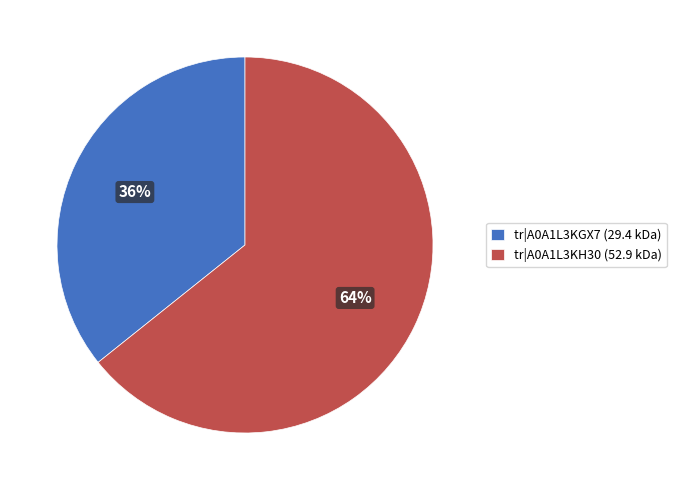

What percentage is the tr|A0A1L3KH30 (52.9 kDa) slice, to the nearest percent?

64%